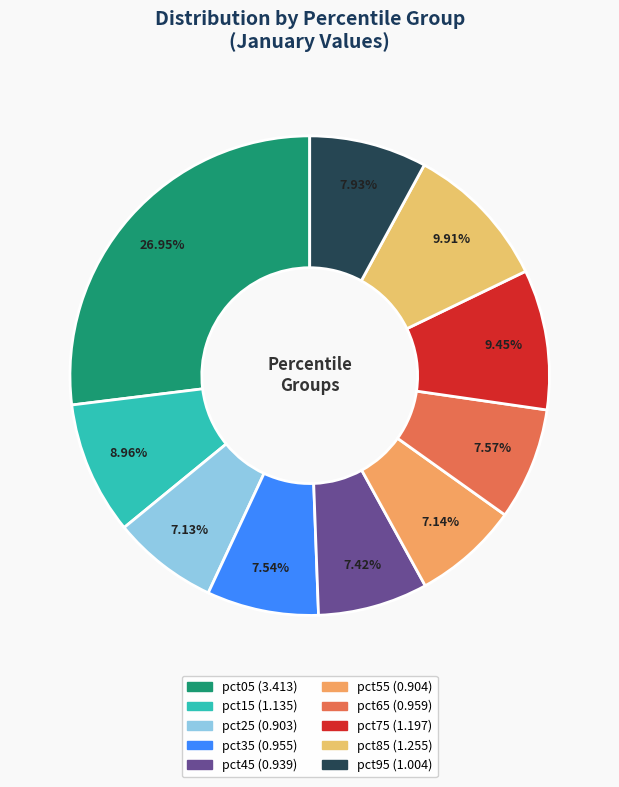

Combined, what portion of the pie is pct05 and pct45?

34.4%